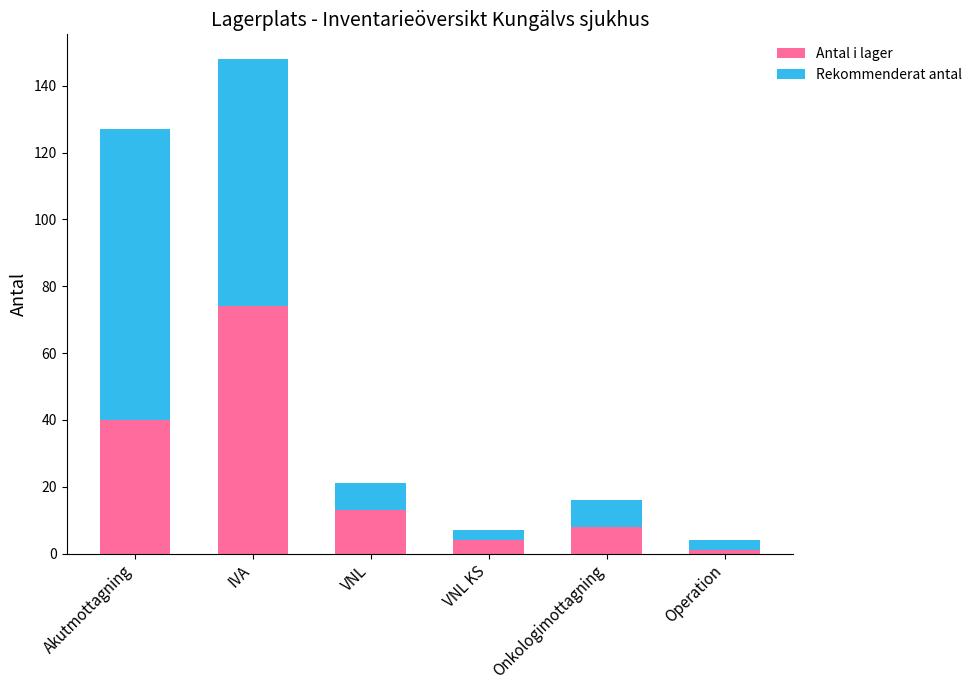

At which label is Antal i lager closest to 37?

Akutmottagning